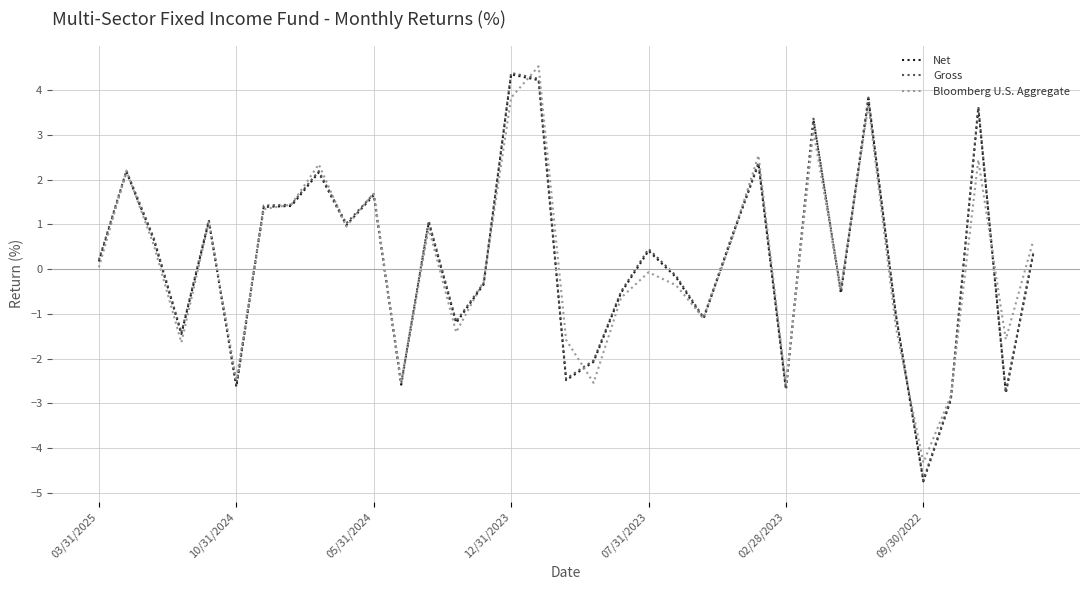

True or false: Net and Gross intersect in this chart.

False